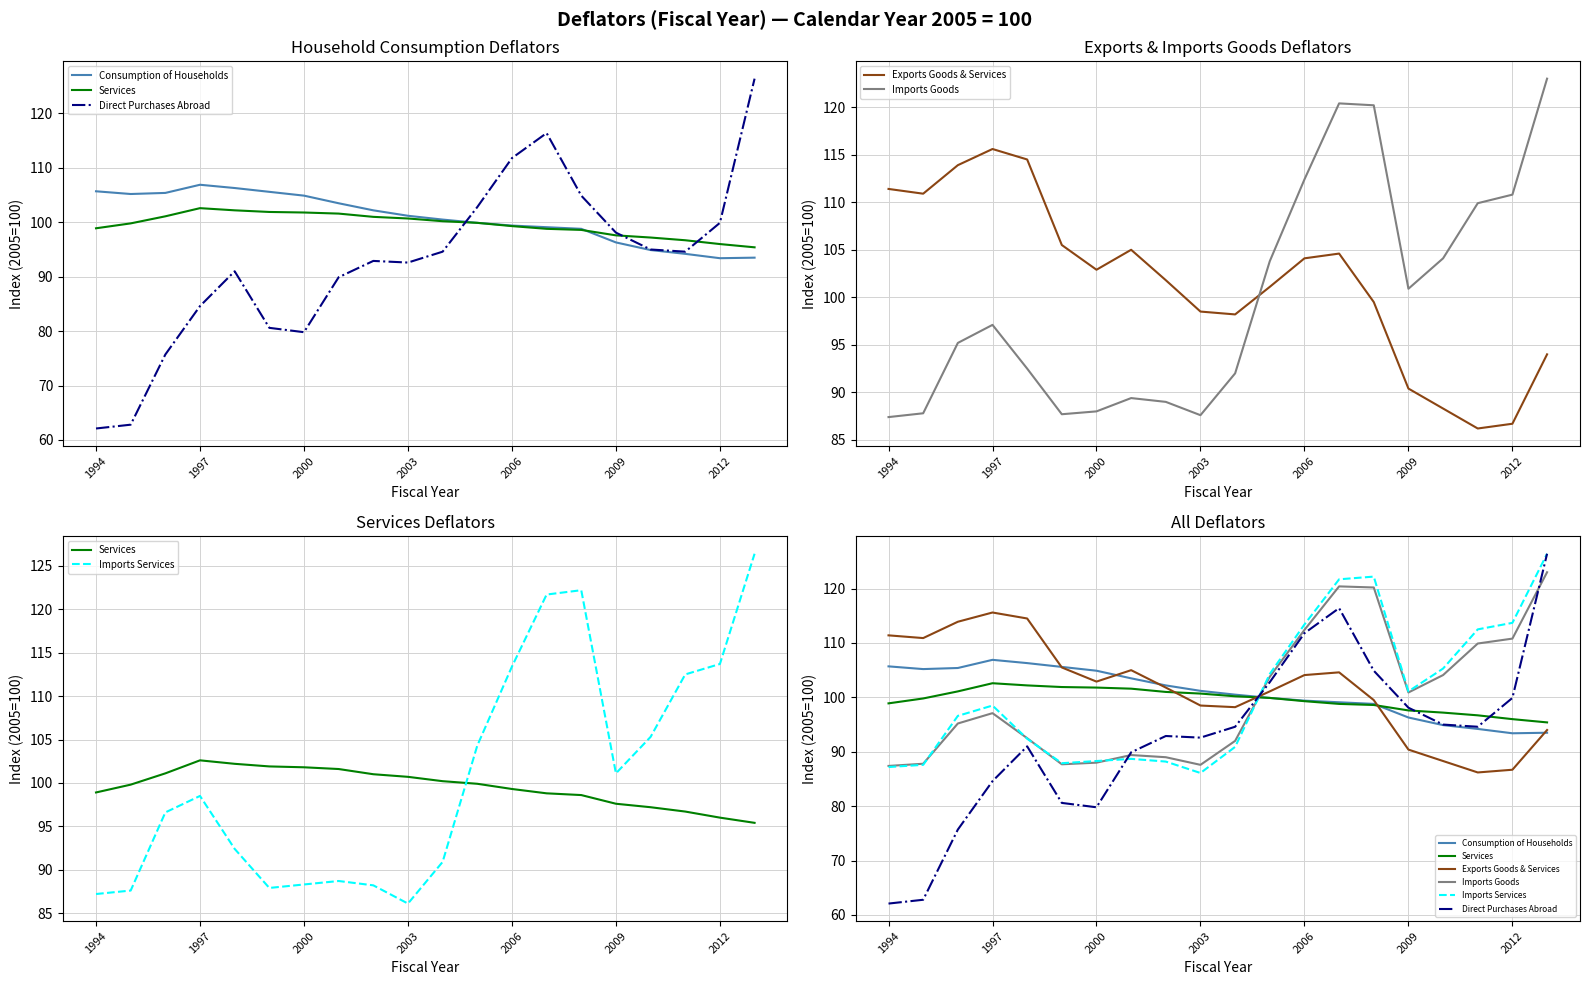

Between 10 and 1997, which is larger?

1997